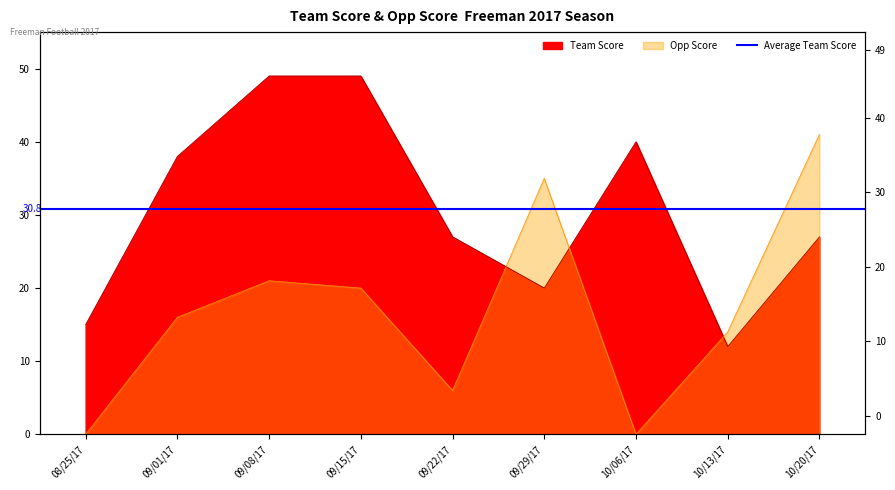

Where is Opp Score nearest to the value 20?

09/15/17